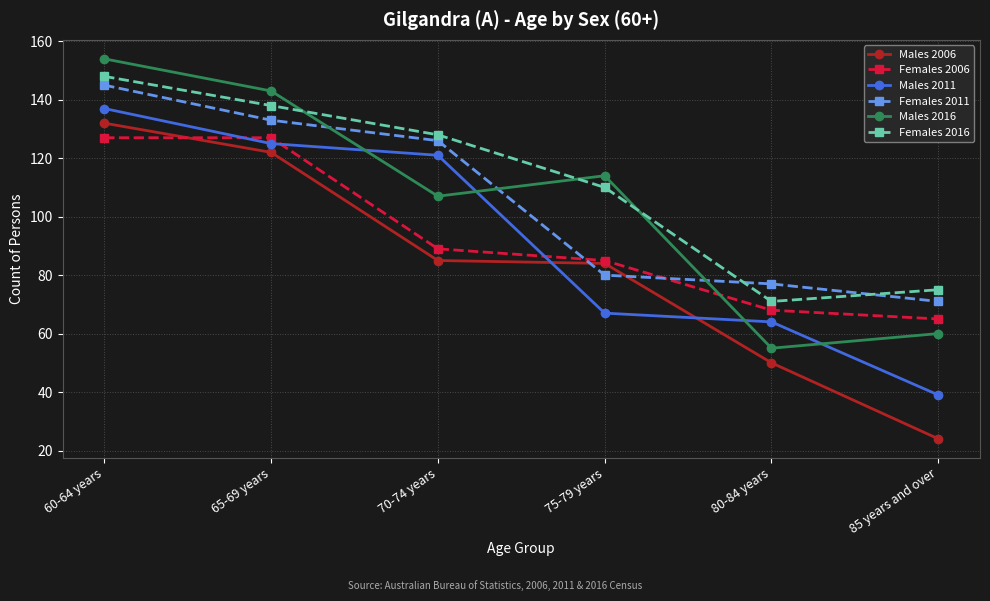

Reading left to right, extract all data points from this chart.

Males 2006: 132	122	85	84	50	24
Females 2006: 127	127	89	85	68	65
Males 2011: 137	125	121	67	64	39
Females 2011: 145	133	126	80	77	71
Males 2016: 154	143	107	114	55	60
Females 2016: 148	138	128	110	71	75